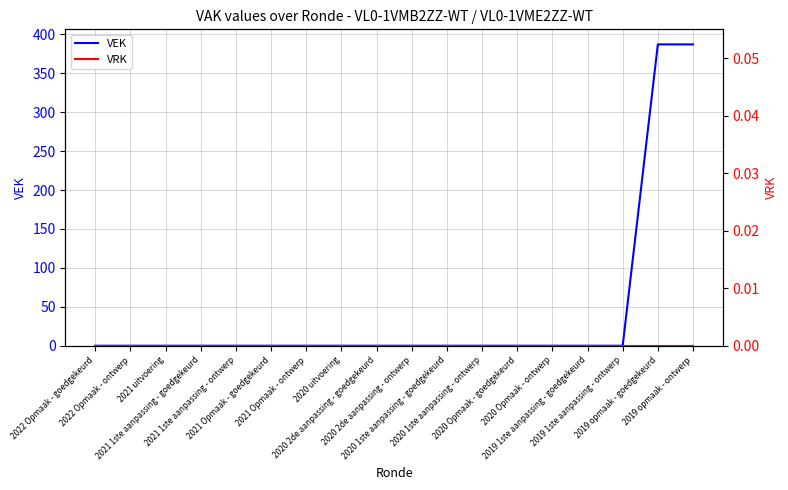

Which category has the lowest value across all series?

2022 Opmaak - goedgekeurd